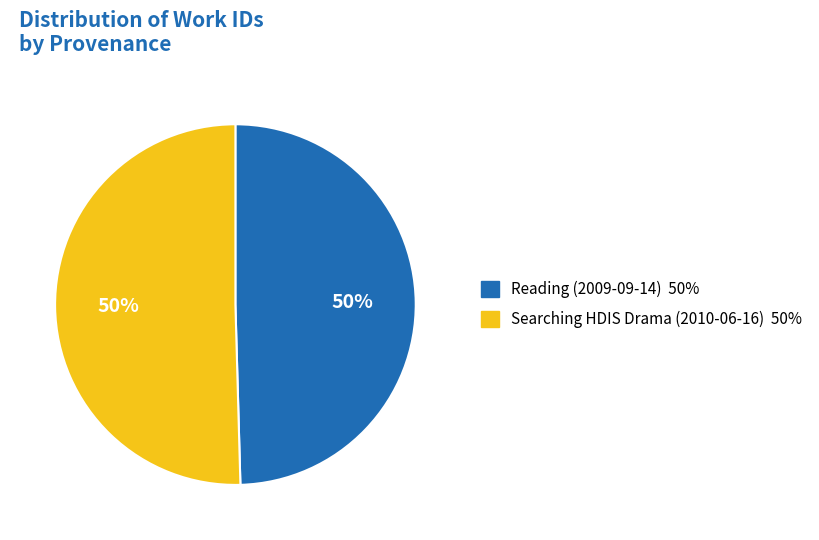

What is the ratio of the value at Reading (2009-09-14) to the value at Searching HDIS Drama (2010-06-16)?

1.0